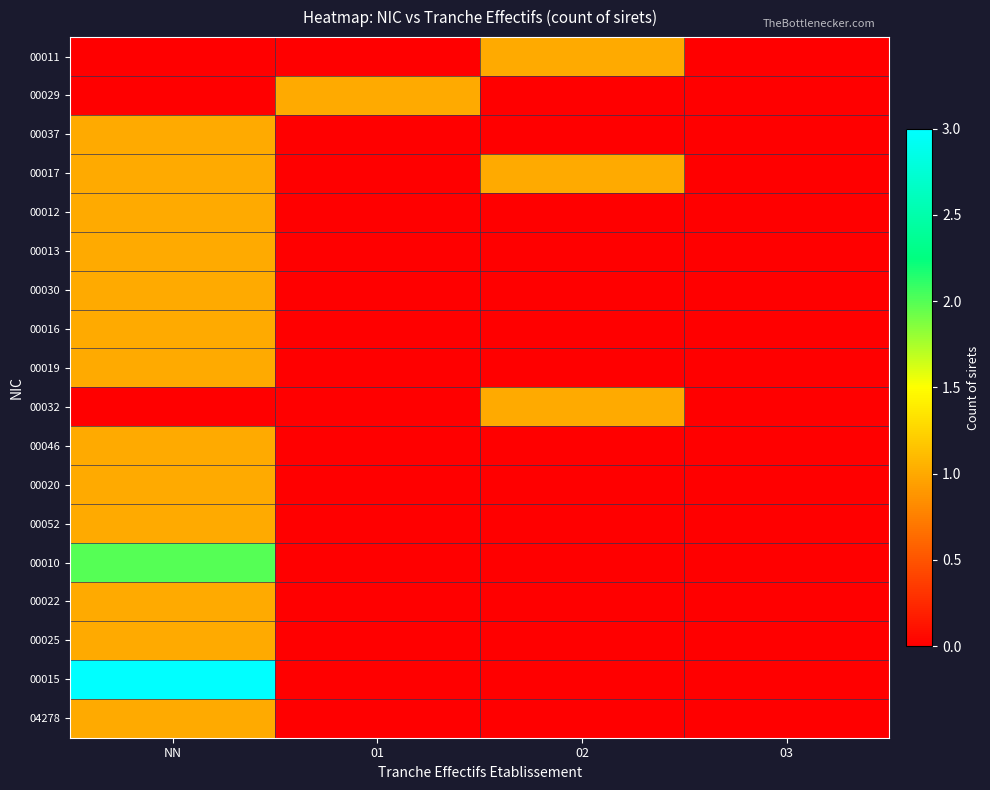

Which series has the widest spread of values?

00015